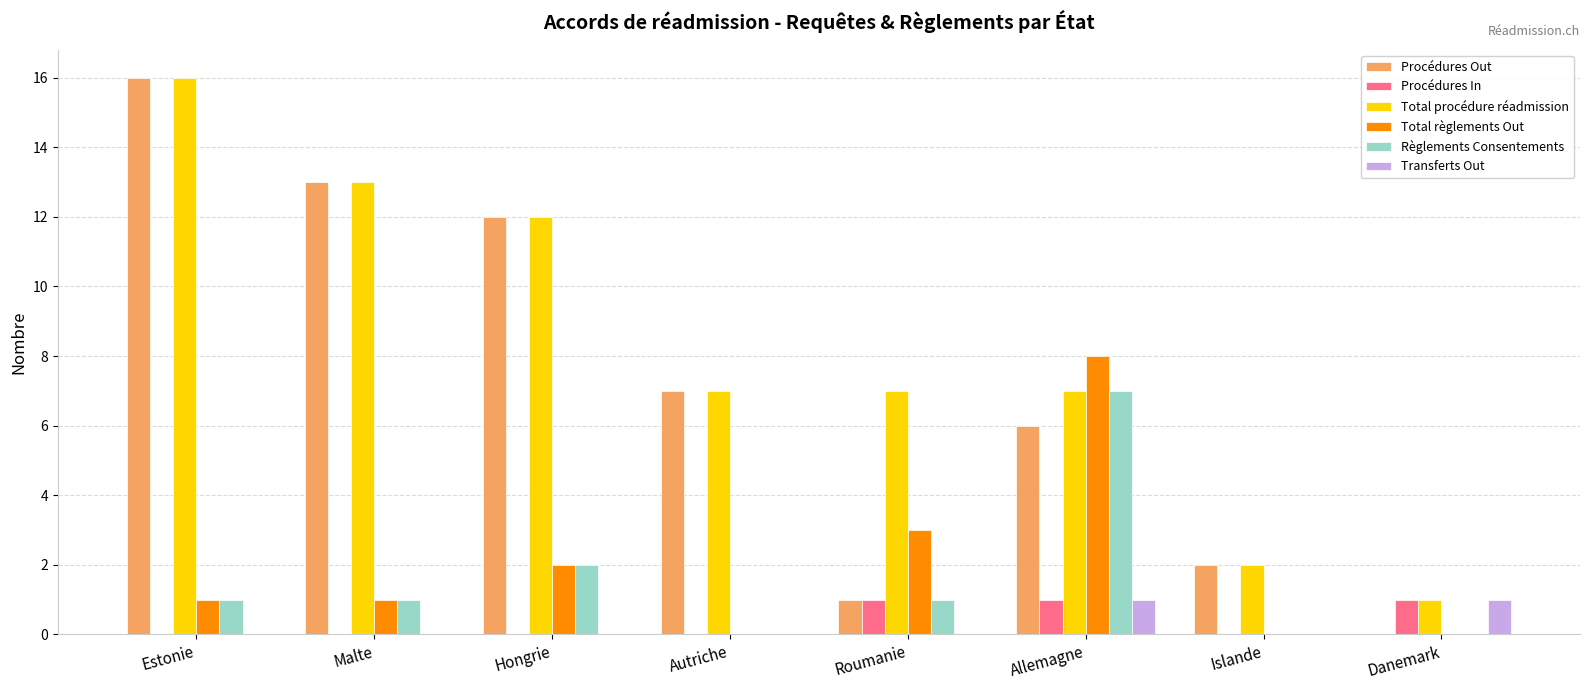

How many categories are shown in the chart?

8